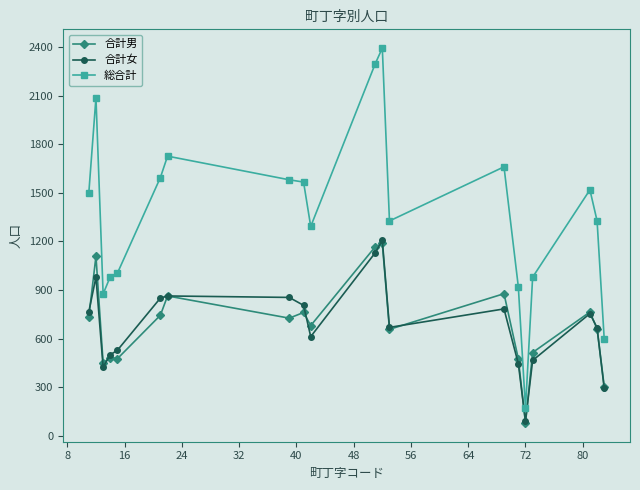

What is the minimum value for 合計男?

79